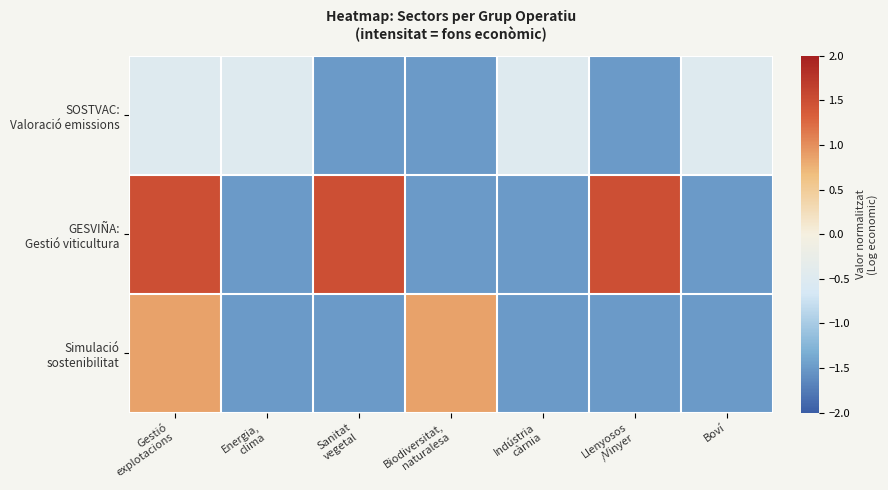

Which series changed the most between Gestió explotacions and Llenyosos /Vinyer?

Simulació sostenibilitat